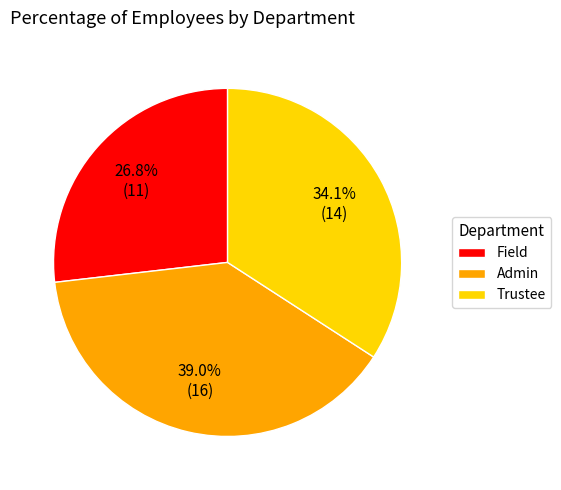

To the nearest percent, what is the difference between the largest and smallest slice percentages?

12%